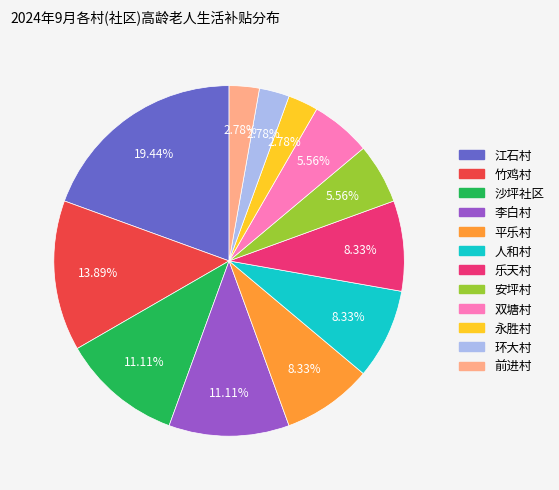

Count the number of slices in the pie.

12